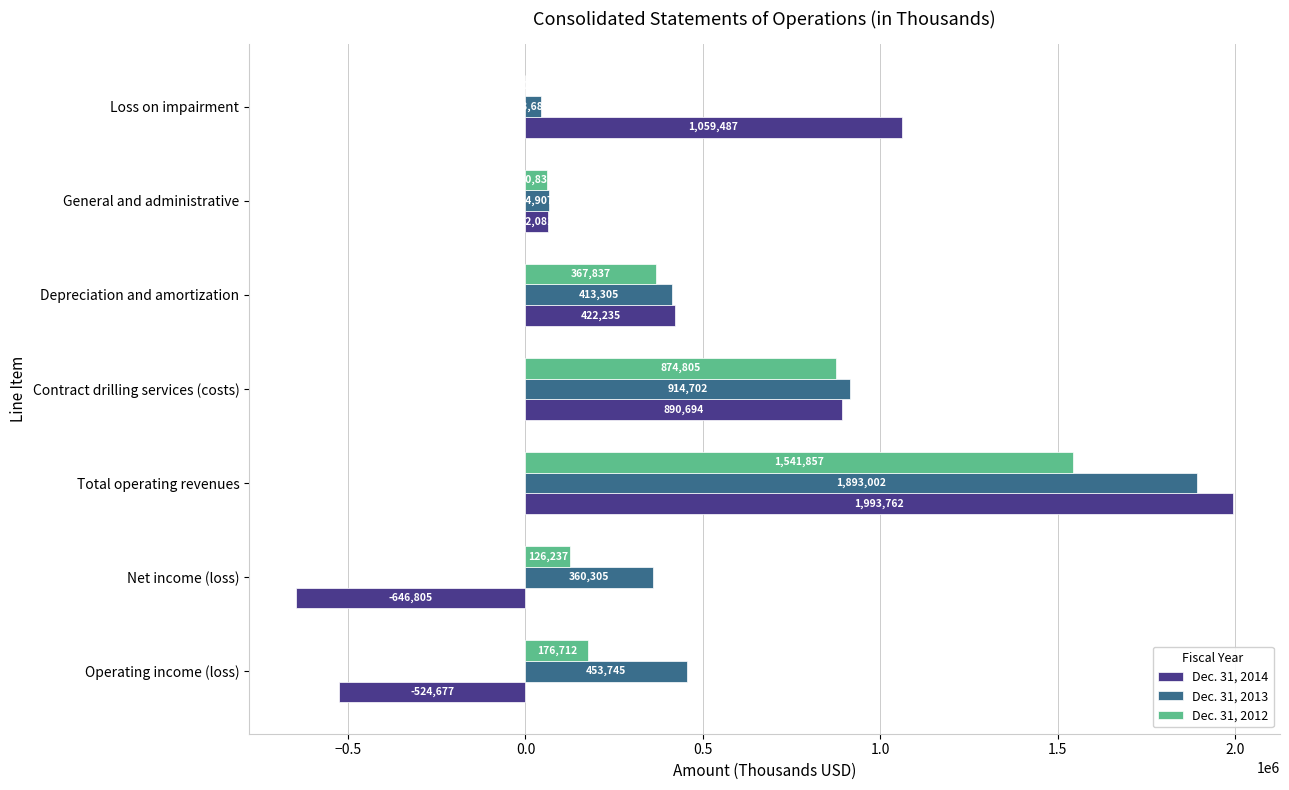

Which series changed the most between Operating income (loss) and Loss on impairment?

Dec. 31, 2014